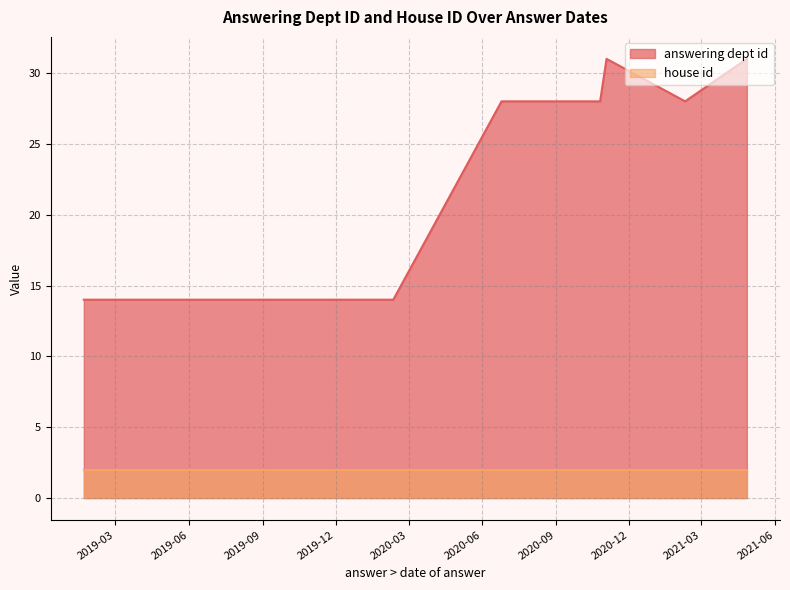

Is it true that answering dept id equals 28 at 2020-10-26?

True